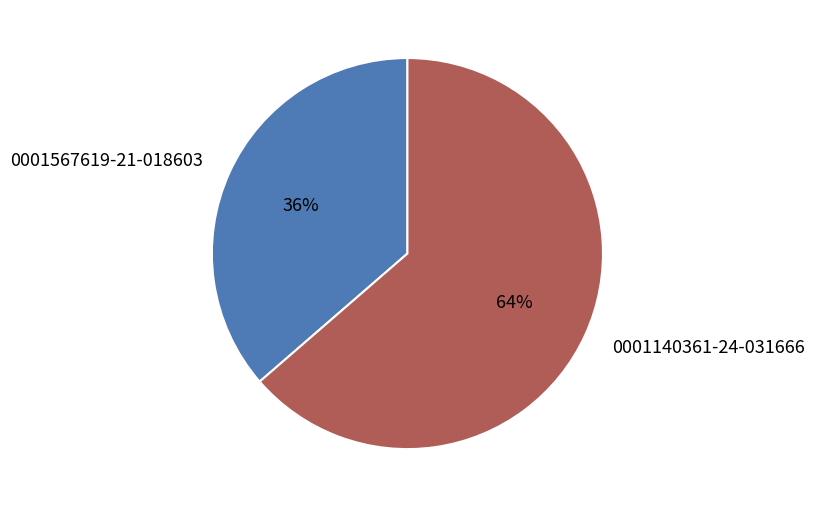

Rank the categories by value from lowest to highest.

0001567619-21-018603, 0001140361-24-031666